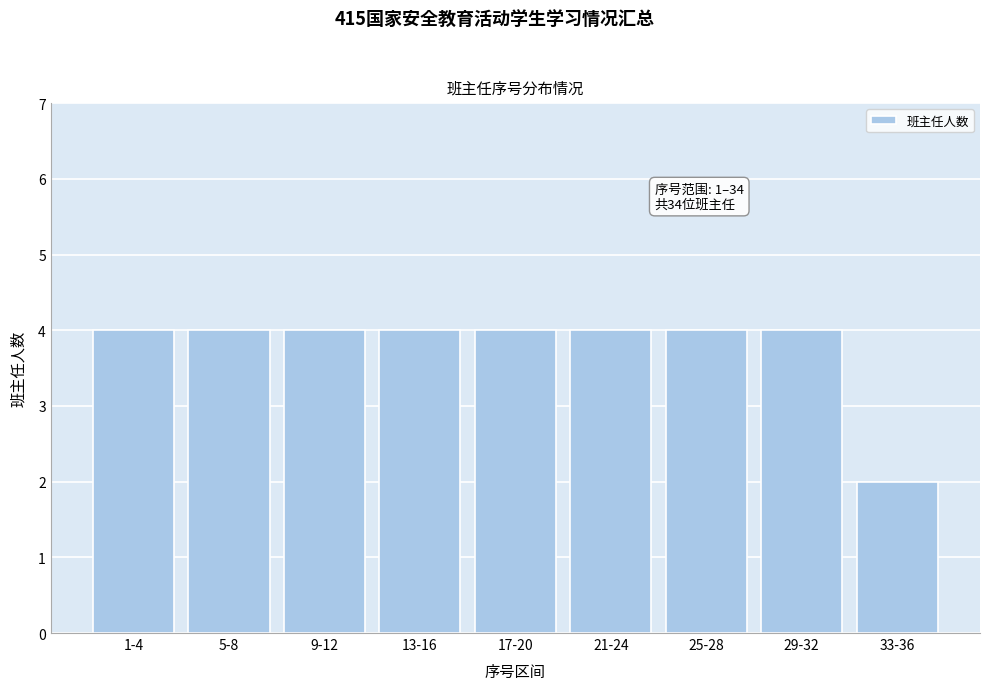

Reading left to right, transcribe all the data shown in this chart.

1-4=4	5-8=4	9-12=4	13-16=4	17-20=4	21-24=4	25-28=4	29-32=4	33-36=2